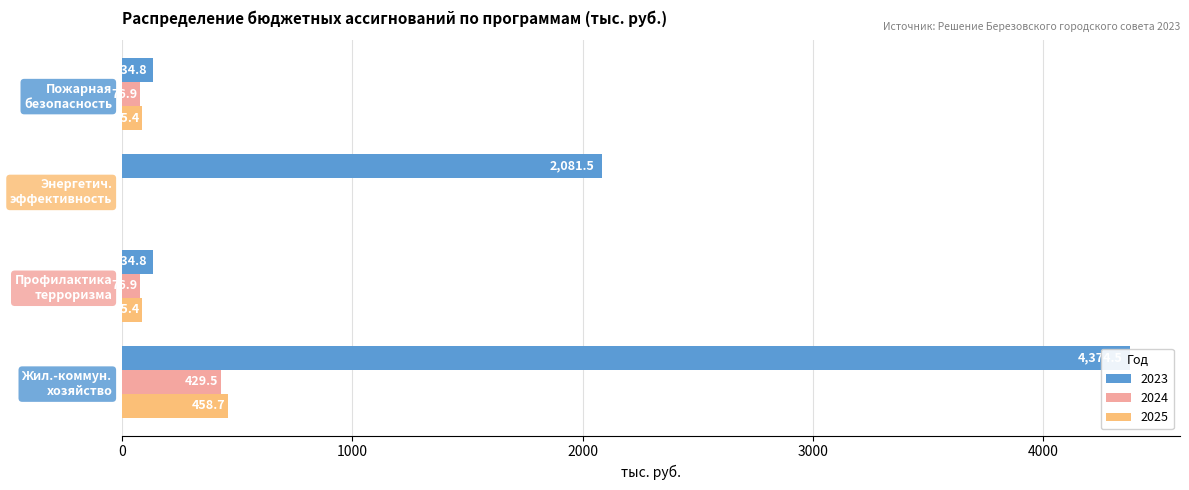

Reading right to left, what are all the values shown in this chart?

2023: 134.8	2081.5	134.8	4374.5
2024: 76.9	0.0	76.9	429.5
2025: 85.4	0.0	85.4	458.7